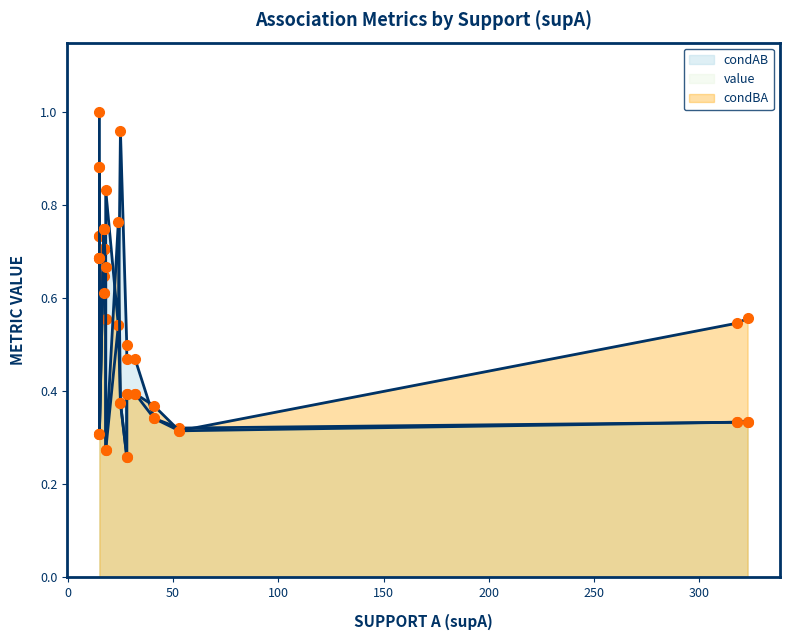

At 3, list the series in order from largest to smallest.

condBA, condAB, value